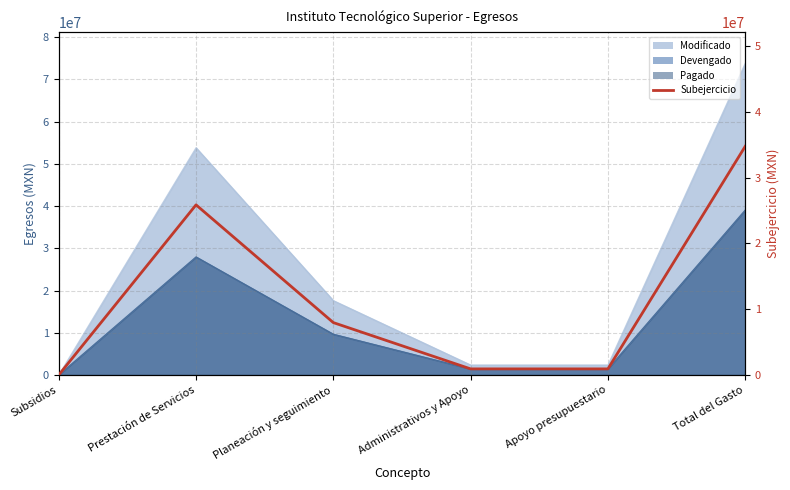

At which category does the chart reach its peak across all series?

Total del Gasto